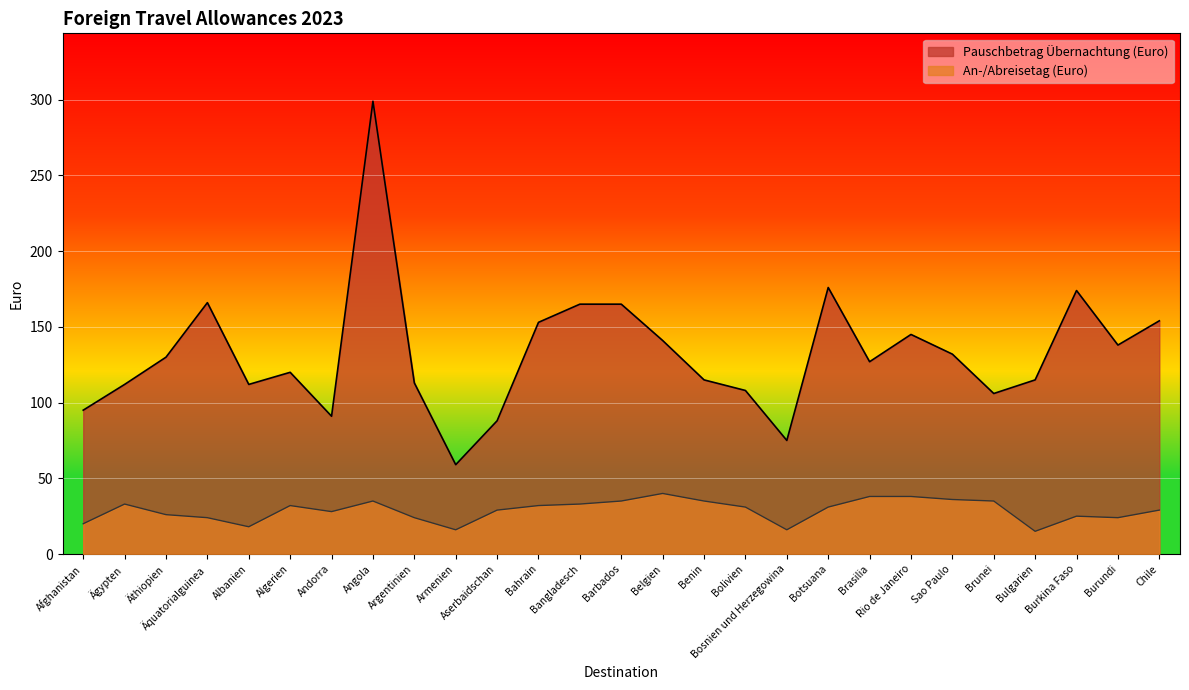

At which label does An-/Abreisetag (Euro) reach its peak?

Belgien